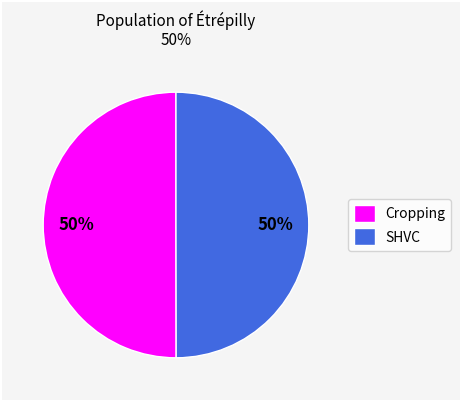

To the nearest percent, what is the combined percentage of SHVC and Cropping?

100%